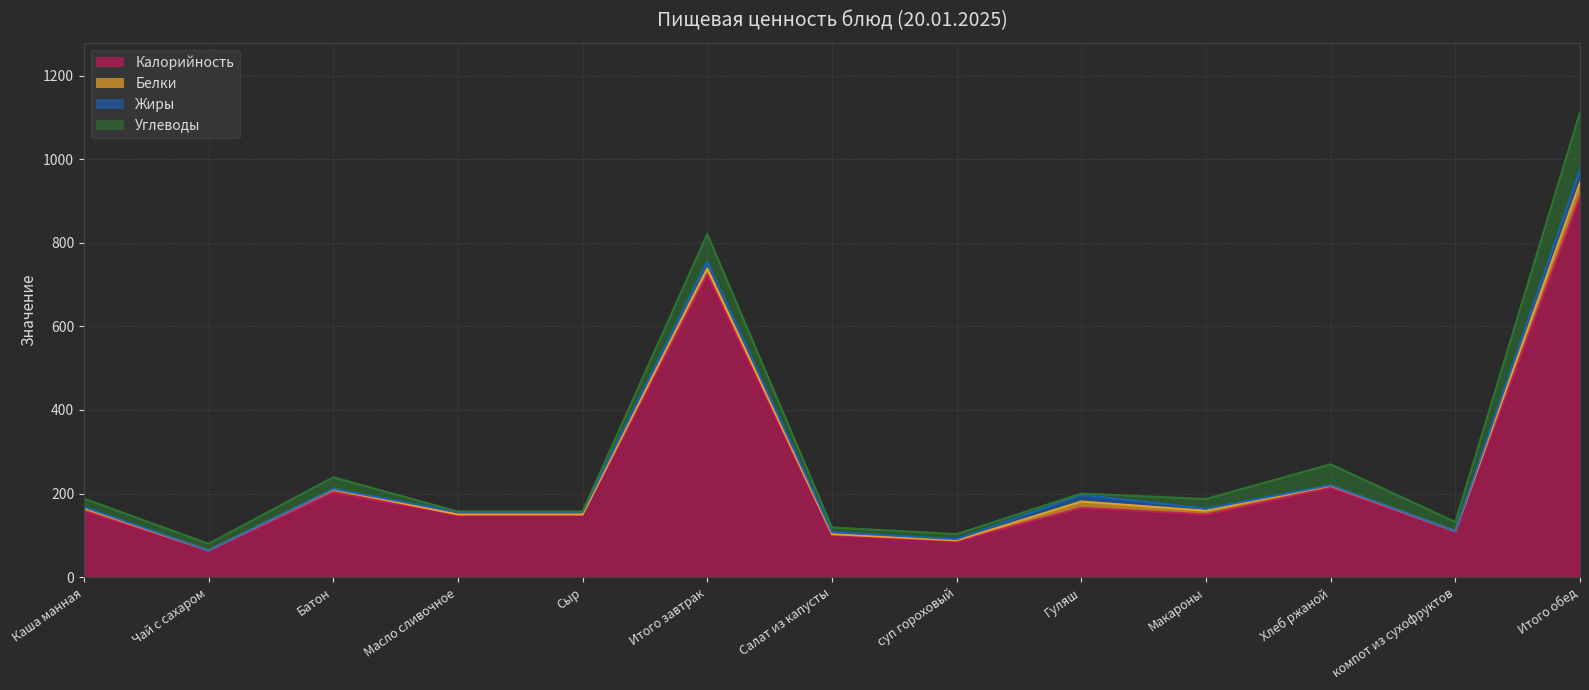

What are all the series names shown in the legend?

Калорийность, Белки, Жиры, Углеводы